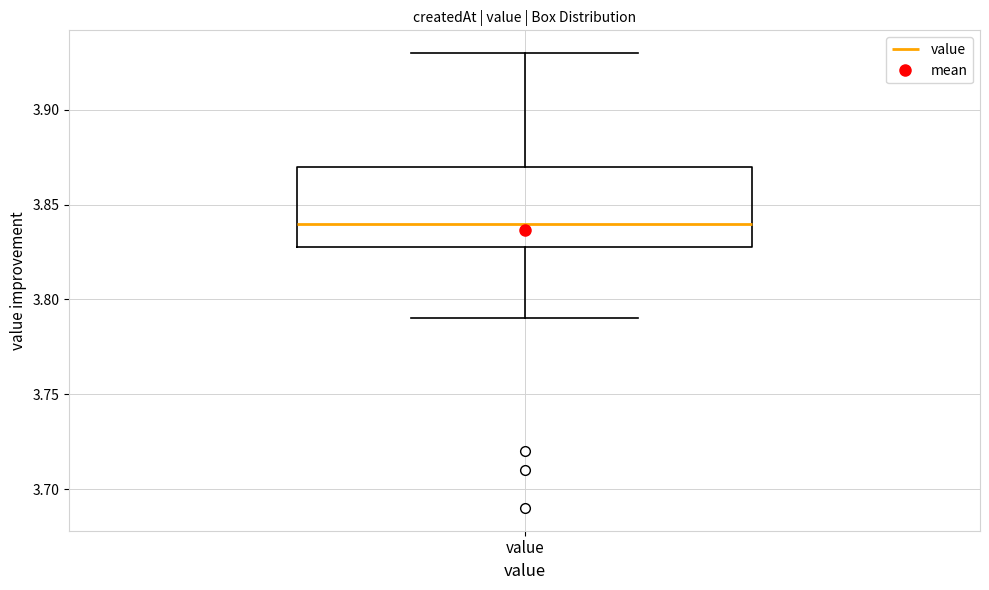

Read this box plot against the y-axis: the position of the median line, the range covered by the box, and the ends of both whiskers. The values are not printed on the chart, so give them approximately, as read against the axis.

median 3.84, box 3.83 to 3.87, whiskers 3.79 to 3.93